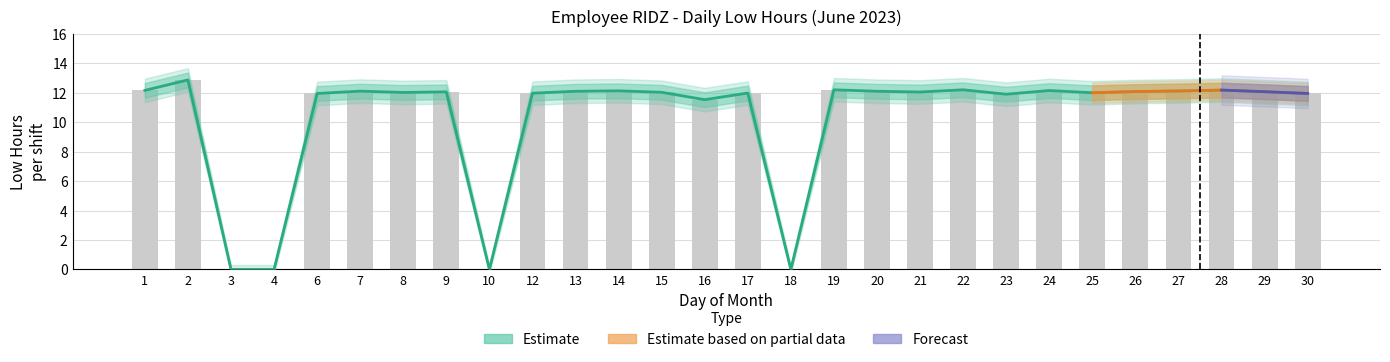

Reading left to right, extract all data points from this chart.

Low_center: 1=12.2	2=12.9	3=0.0	4=0.0	6=11.9	7=12.1	8=12.0	9=12.1	10=0.0	12=12.0	13=12.1	14=12.1	15=12.0	16=11.5	17=12.0	18=0.0	19=12.2	20=12.1	21=12.1	22=12.2	23=11.9	24=12.2	25=12.0	26=12.1	27=12.1	28=12.2	29=12.1	30=11.9
Low_upper: 1=12.2	2=12.9	3=0.0	4=0.0	6=11.9	7=12.1	8=12.0	9=12.1	10=0.0	12=12.0	13=12.1	14=12.1	15=12.0	16=11.5	17=12.0	18=0.0	19=12.2	20=12.1	21=12.1	22=12.2	23=11.9	24=12.2	25=12.0	26=12.1	27=12.1	28=12.2	29=12.1	30=11.9